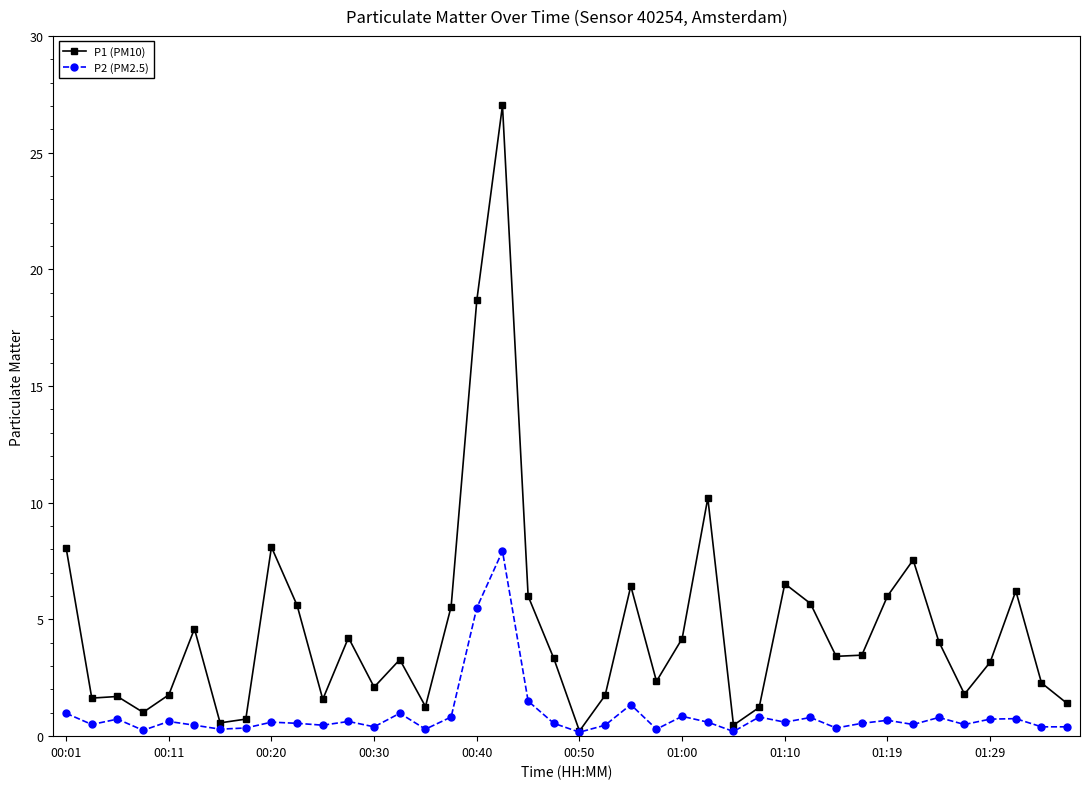

What is the smallest value displayed?

0.2